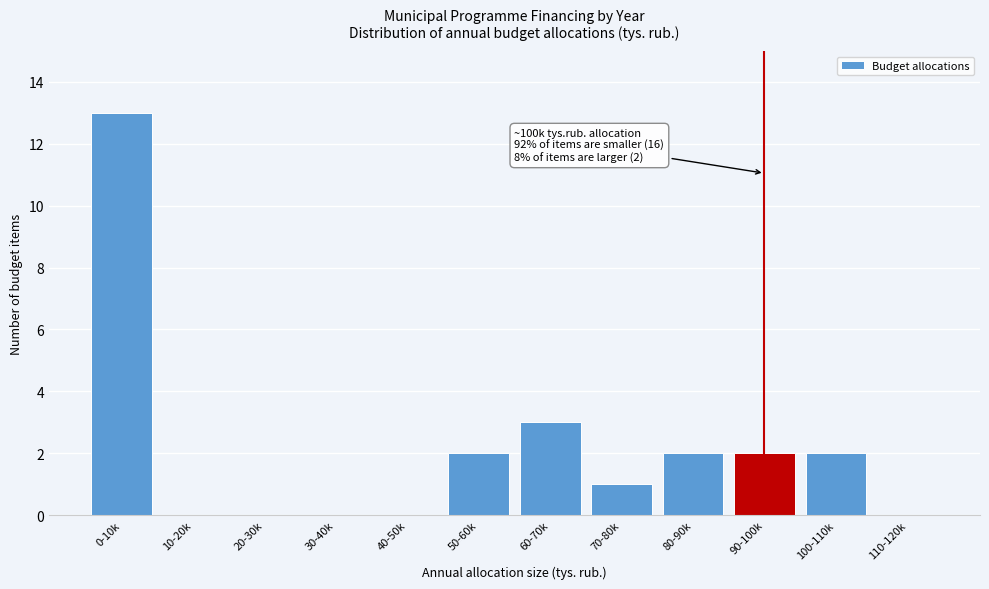

Reading left to right, list all the values displayed in this chart.

0-10k=13	10-20k=0	20-30k=0	30-40k=0	40-50k=0	50-60k=2	60-70k=3	70-80k=1	80-90k=2	90-100k=2	100-110k=2	110-120k=0